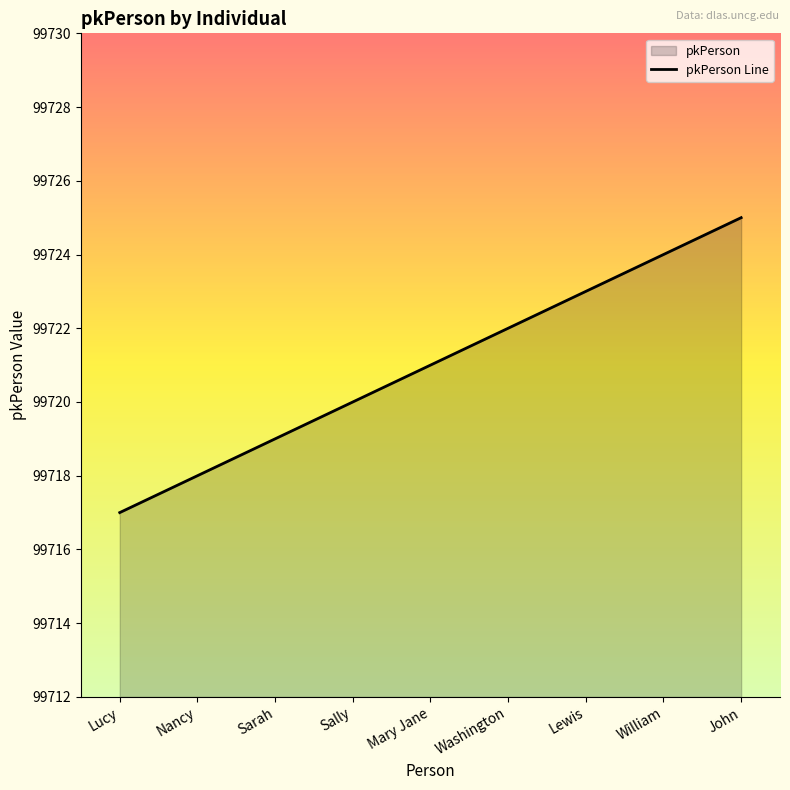

Read the value at Washington.

99722